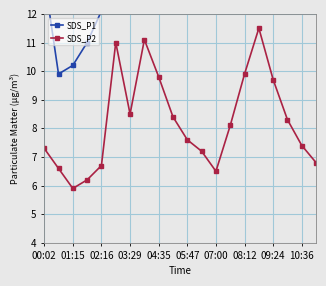

What is the difference between the maximum and minimum values in the SDS_P1 series?

12.5